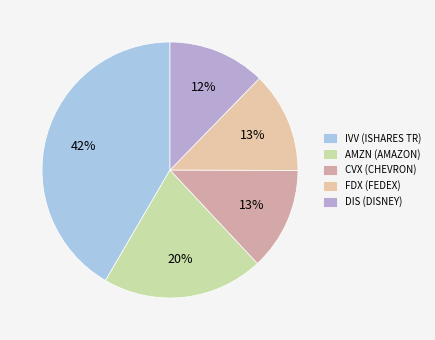

Which category has the smallest portion of the pie?

DIS (DISNEY)